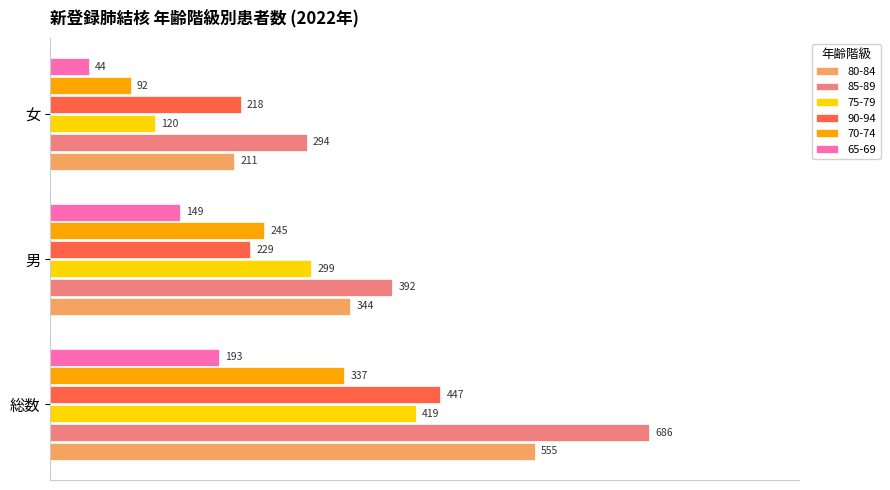

What are all the series names shown in the legend?

80-84, 85-89, 75-79, 90-94, 70-74, 65-69